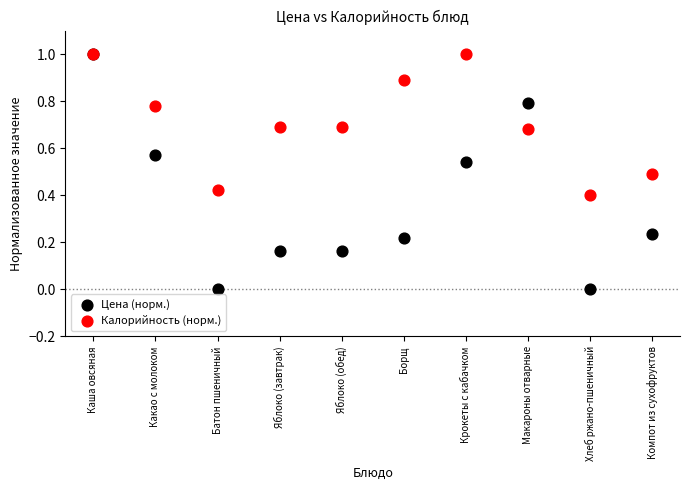

Which series has the widest spread of Y values?

Цена (норм.)